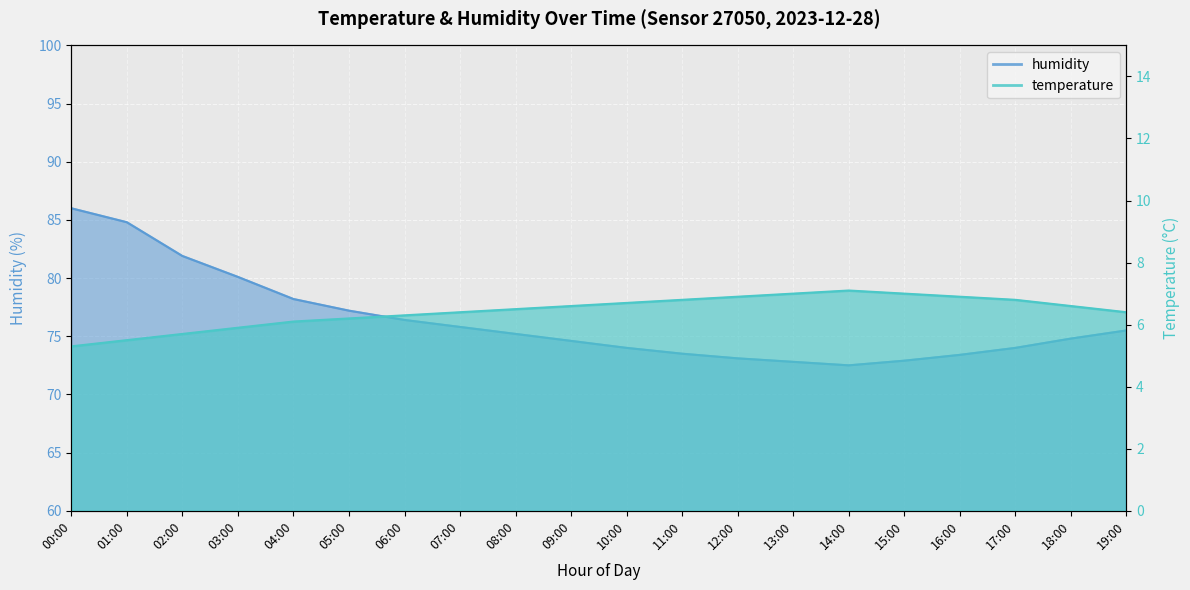

What is the difference between the maximum and minimum values in the humidity series?

13.5